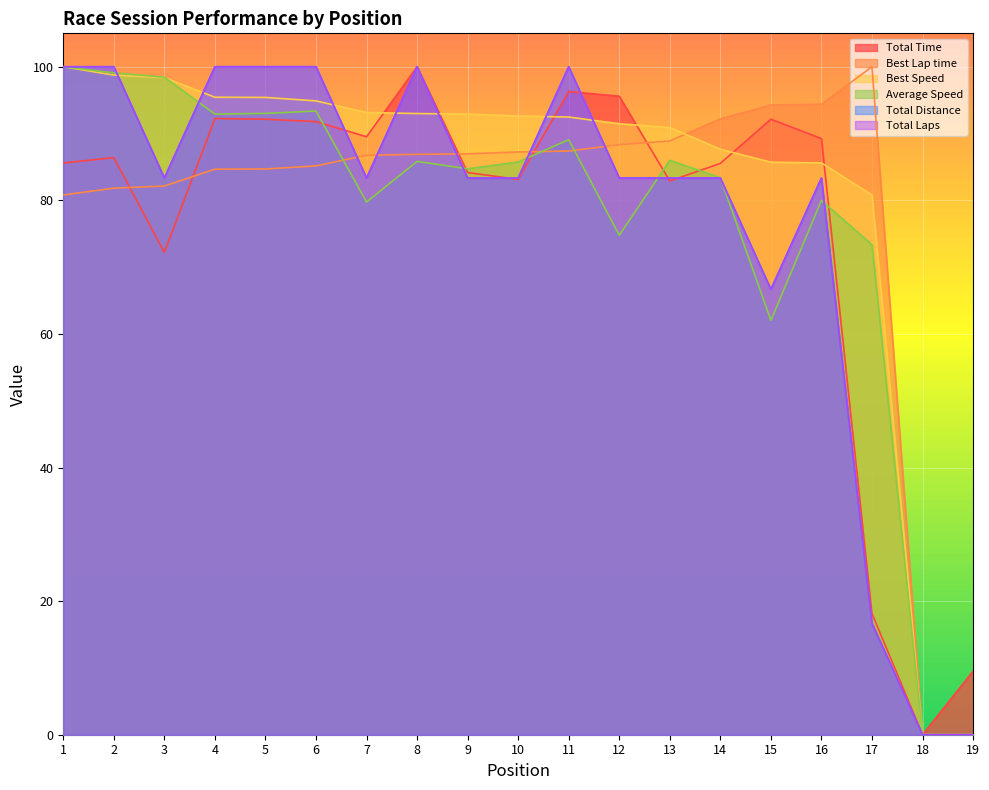

How many interior local valleys does the Average Speed series have?

5